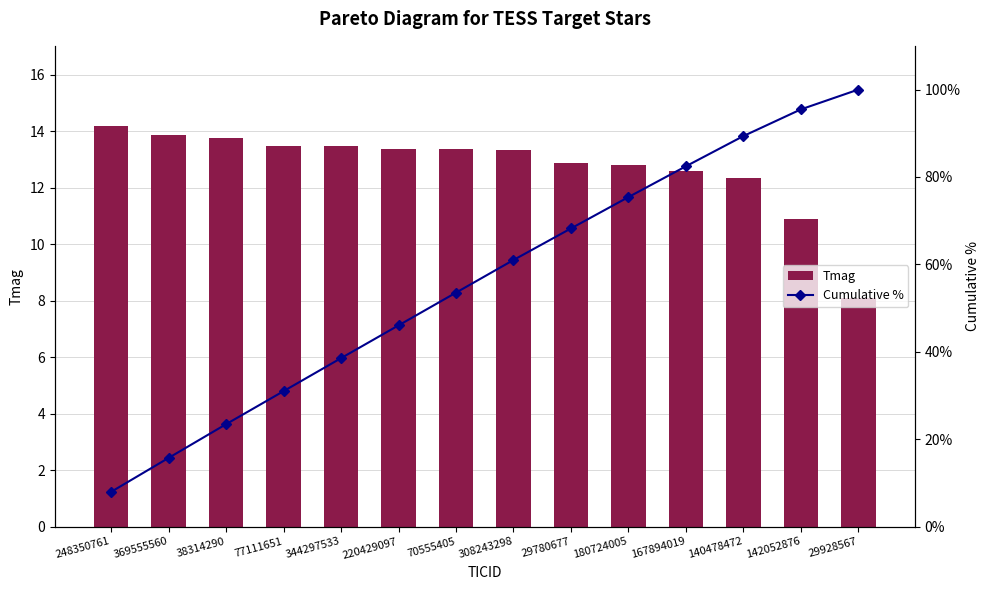

List the series in order of their peak value, highest first.

Cumulative %, Tmag